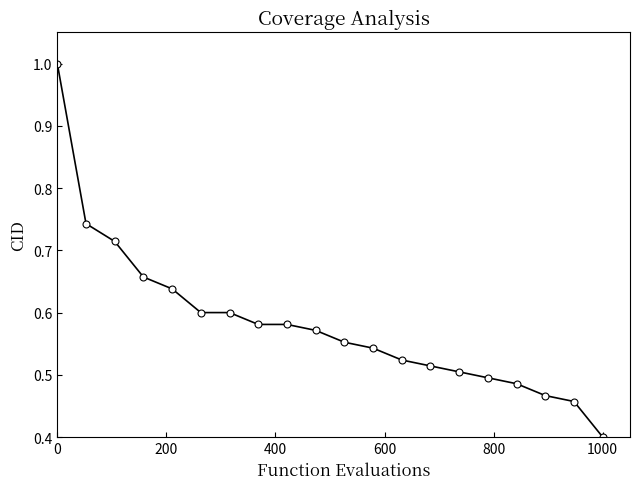

What is the minimum value shown in the chart?

0.4